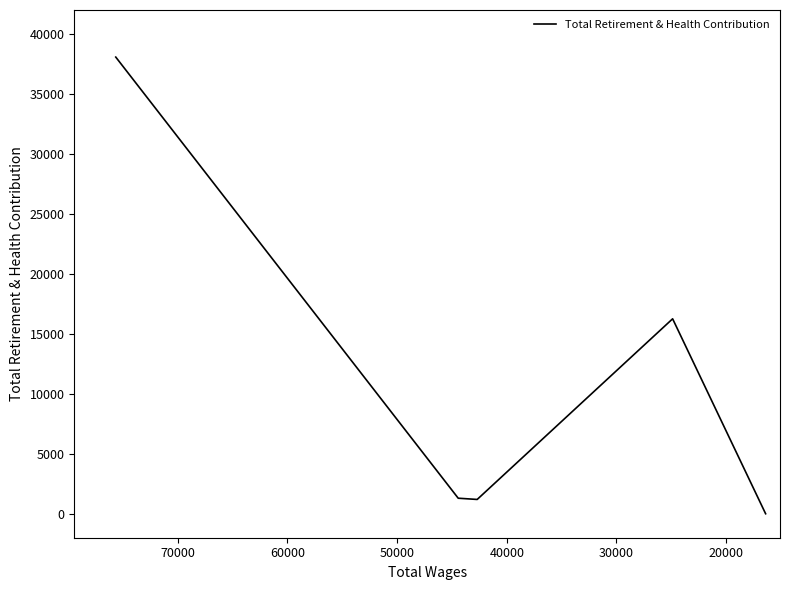

Reading left to right, list all the values displayed in this chart.

38074	1294	1191	16253	0